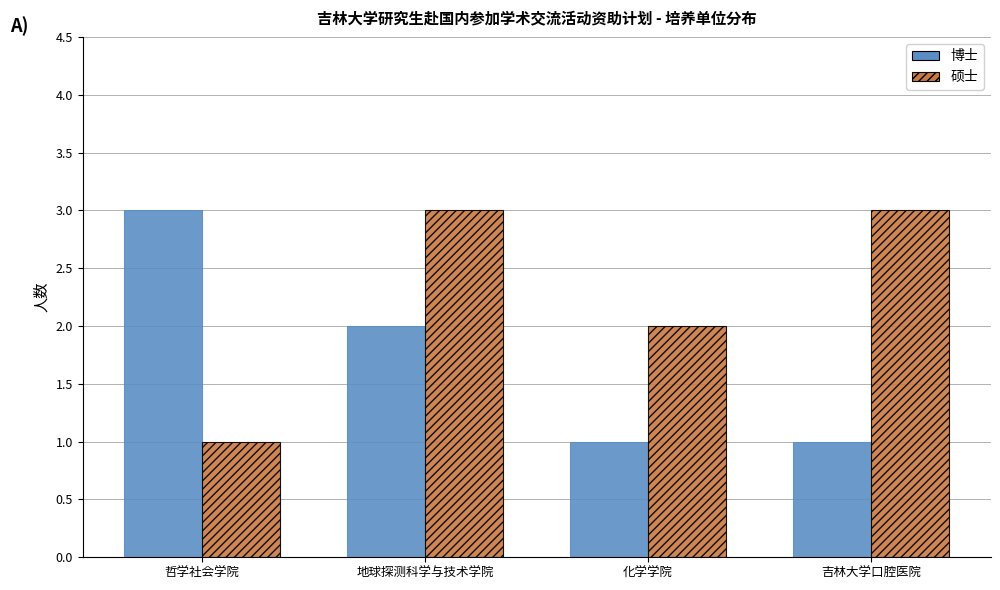

How many groups of bars are there?

4